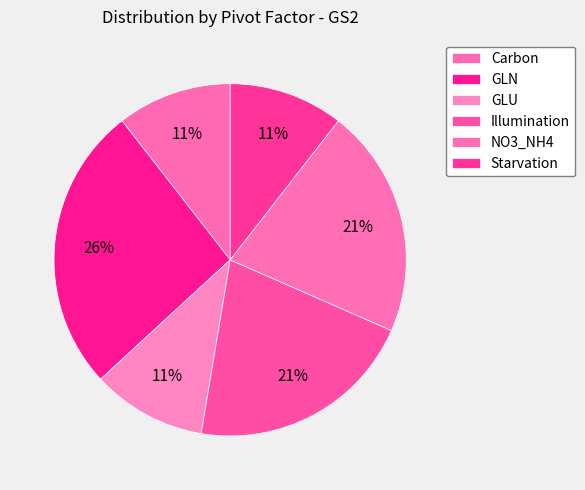

What percentage do Starvation and NO3_NH4 together represent?

31.6%